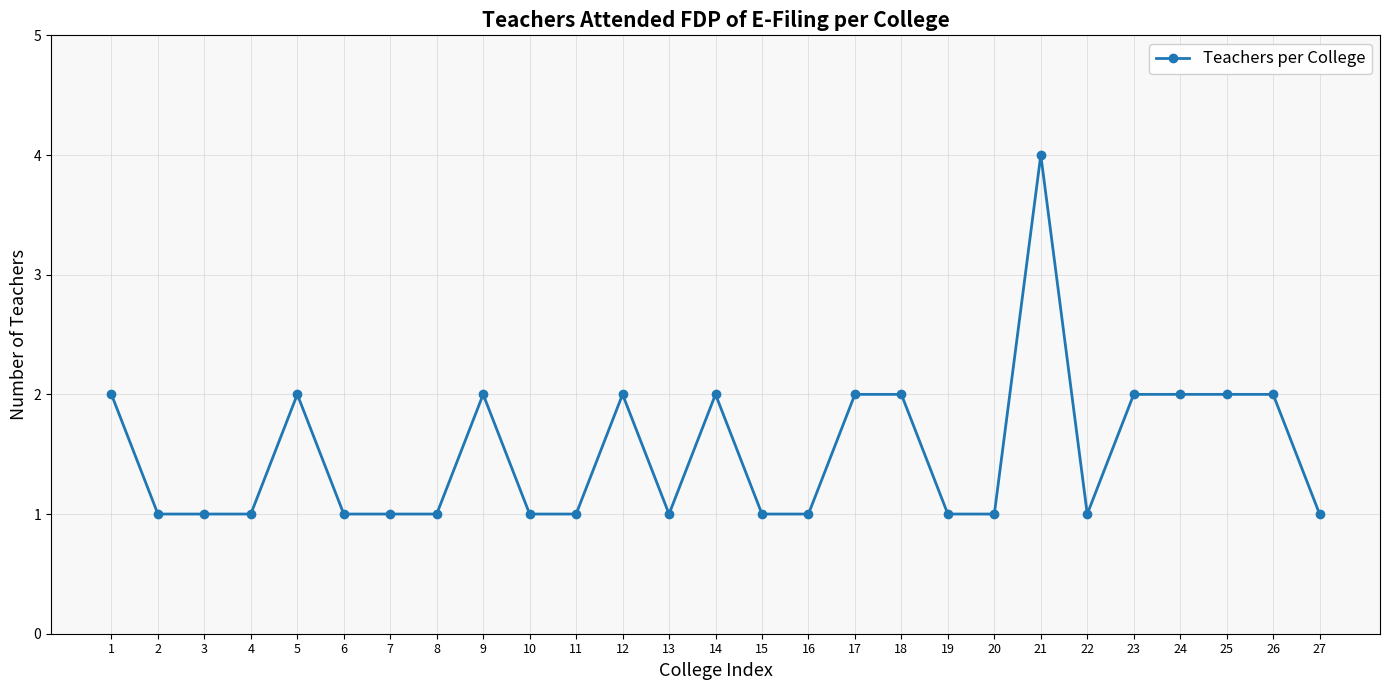

What is the smallest value displayed?

1